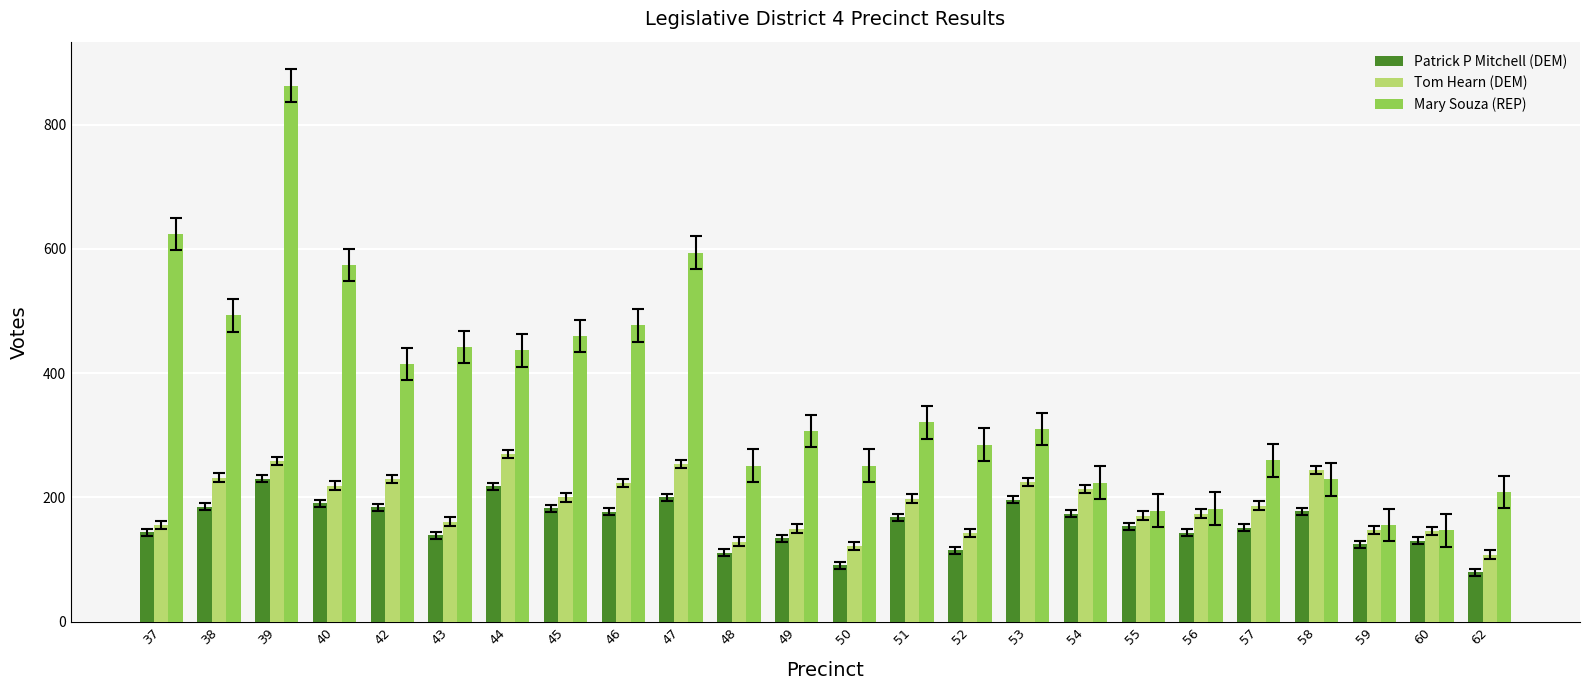

What is the spread (max minus min) of values at 53?

114